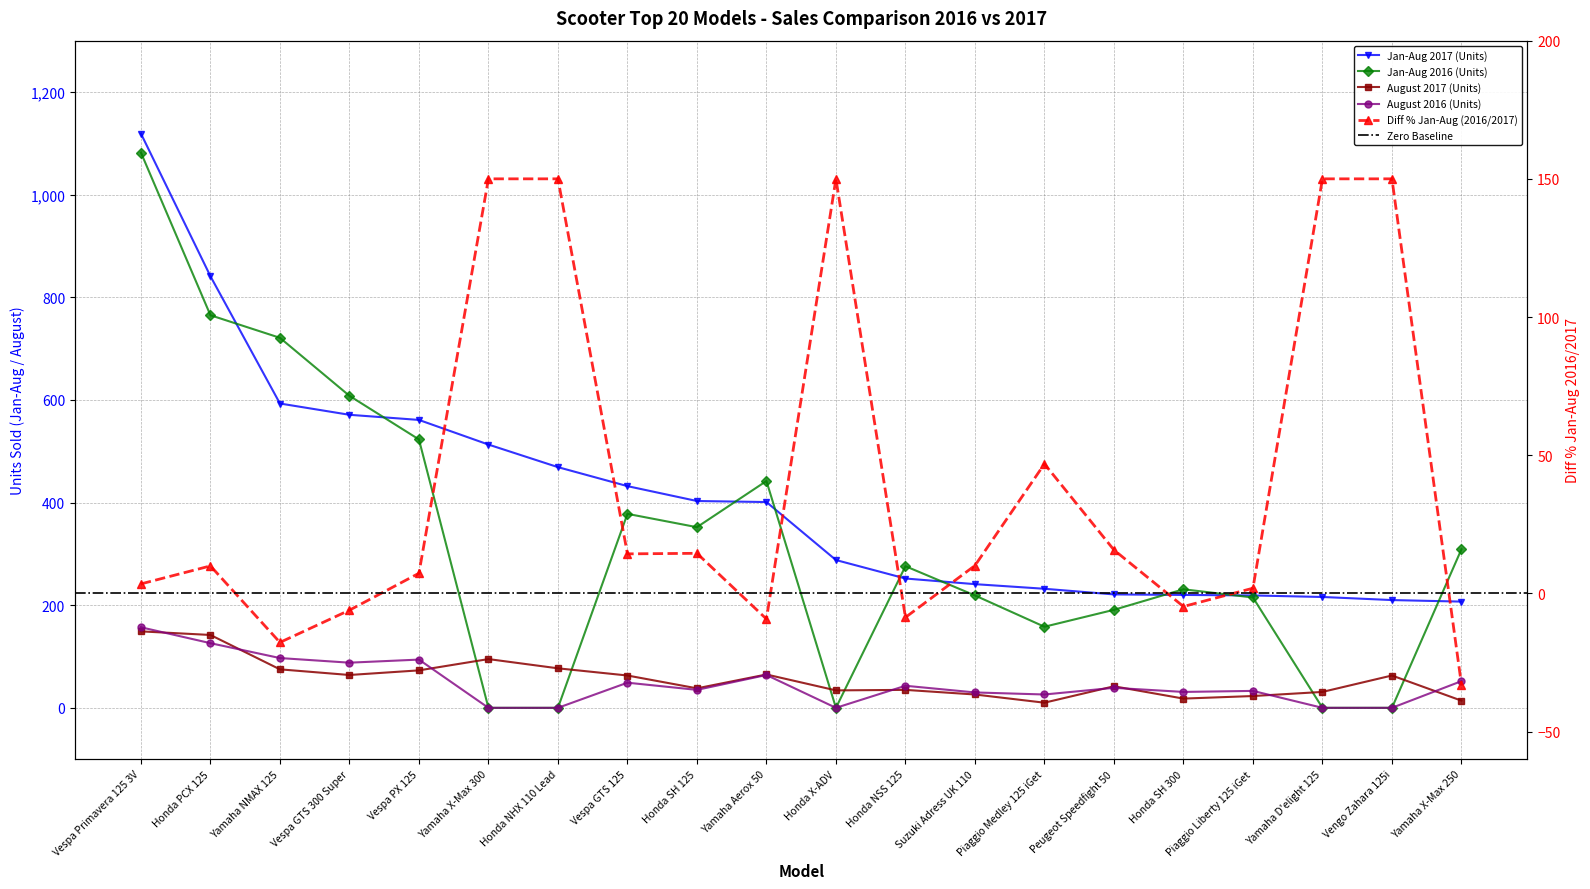

What is the label of the 5th point from the left?

Vespa PX 125